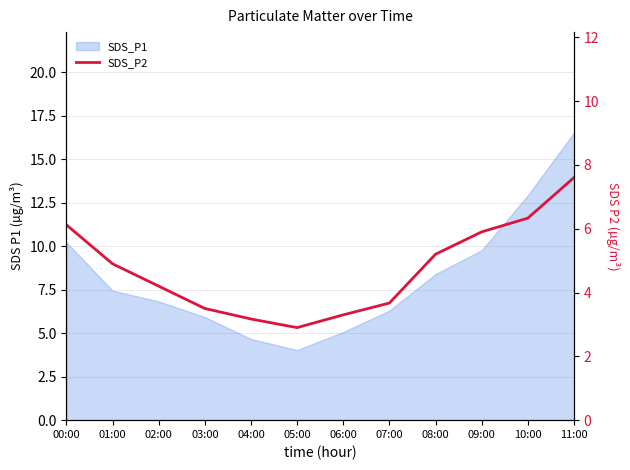

True or false: the data shows 3.7 at 07:00.

True